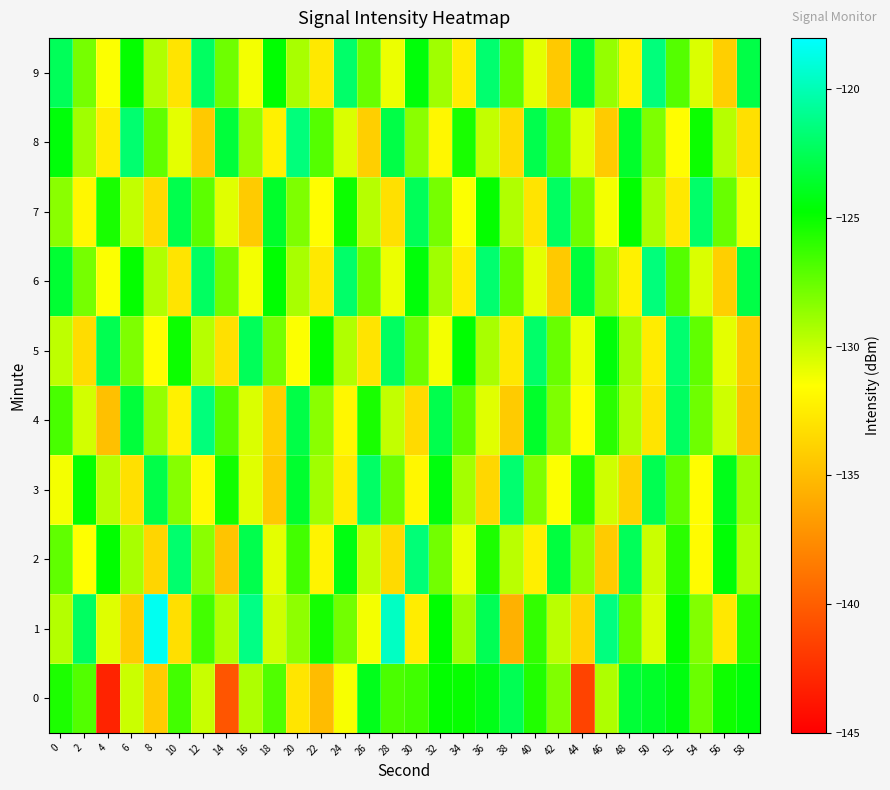

Reading left to right, list all the values displayed in this chart.

0: 0=-125.5	2=-126.9	4=-143.1	6=-130.1	8=-134.2	10=-126.5	12=-130.1	14=-140.5	16=-129.4	18=-126.9	20=-132.9	22=-135.0	24=-131.3	26=-124.1	28=-126.8	30=-126.4	32=-124.8	34=-124.9	36=-124.2	38=-122.6	40=-125.6	42=-128.1	44=-141.4	46=-129.4	48=-123.3	50=-123.6	52=-124.3	54=-127.6	56=-125.1	58=-124.5
1: 0=-129.5	2=-122.2	4=-130.7	6=-134.2	8=-118.4	10=-133.2	12=-126.5	14=-129.4	16=-121.2	18=-130.2	20=-128.5	22=-125.3	24=-127.8	26=-131.2	28=-119.6	30=-132.4	32=-124.7	34=-128.9	36=-122.5	38=-135.6	40=-126.1	42=-129.7	44=-133.8	46=-121.4	48=-127.3	50=-130.5	52=-124.9	54=-128.2	56=-132.7	58=-125.8
2: 0=-127.3	2=-131.5	4=-124.8	6=-129.2	8=-133.7	10=-121.9	12=-128.4	14=-134.6	16=-122.7	18=-130.8	20=-126.5	22=-132.1	24=-124.3	26=-129.9	28=-133.4	30=-121.6	32=-127.8	34=-131.0	36=-125.5	38=-129.7	40=-132.3	42=-123.1	44=-128.6	46=-134.2	48=-122.4	50=-130.1	52=-125.9	54=-131.7	56=-124.6	58=-129.4
3: 0=-131.2	2=-124.9	4=-129.6	6=-133.1	8=-122.8	10=-128.3	12=-131.8	14=-125.2	16=-130.7	18=-134.3	20=-123.5	22=-129.0	24=-132.5	26=-122.1	28=-127.6	30=-131.9	32=-124.4	34=-129.1	36=-133.6	38=-121.8	40=-128.1	42=-131.4	44=-125.7	46=-130.2	48=-133.9	50=-122.6	52=-127.3	54=-131.6	56=-124.1	58=-128.8
4: 0=-126.7	2=-130.3	4=-134.8	6=-123.2	8=-128.7	10=-132.2	12=-121.5	14=-127.0	16=-130.5	18=-134.0	20=-122.9	22=-128.4	24=-131.9	26=-125.4	28=-129.9	30=-133.4	32=-122.7	34=-127.2	36=-130.7	38=-134.2	40=-123.6	42=-128.1	44=-131.6	46=-125.9	48=-129.4	50=-132.9	52=-122.2	54=-127.7	56=-130.2	58=-134.7
5: 0=-129.8	2=-133.3	4=-122.6	6=-128.1	8=-131.6	10=-125.1	12=-129.6	14=-133.1	16=-122.4	18=-127.9	20=-131.4	22=-124.9	24=-129.4	26=-132.9	28=-122.2	30=-127.7	32=-131.2	34=-124.7	36=-129.2	38=-132.7	40=-122.0	42=-127.5	44=-131.0	46=-124.5	48=-129.0	50=-132.5	52=-121.8	54=-127.3	56=-130.8	58=-134.3
6: 0=-123.4	2=-127.9	4=-131.4	6=-124.9	8=-129.4	10=-132.9	12=-122.2	14=-127.7	16=-131.2	18=-124.7	20=-129.2	22=-132.7	24=-122.0	26=-127.5	28=-131.0	30=-124.5	32=-129.0	34=-132.5	36=-121.8	38=-127.3	40=-130.8	42=-134.3	44=-123.2	46=-128.7	48=-132.2	50=-121.5	52=-127.0	54=-130.5	56=-134.0	58=-122.9
7: 0=-128.4	2=-131.9	4=-125.4	6=-129.9	8=-133.4	10=-122.7	12=-127.2	14=-130.7	16=-134.2	18=-123.6	20=-128.1	22=-131.6	24=-125.1	26=-129.6	28=-133.1	30=-122.4	32=-127.9	34=-131.4	36=-124.9	38=-129.4	40=-132.9	42=-122.2	44=-127.7	46=-131.2	48=-124.7	50=-129.2	52=-132.7	54=-122.0	56=-127.5	58=-131.0
8: 0=-124.5	2=-129.0	4=-132.5	6=-121.8	8=-127.3	10=-130.8	12=-134.3	14=-123.2	16=-128.7	18=-132.2	20=-121.5	22=-127.0	24=-130.5	26=-134.0	28=-122.9	30=-128.4	32=-131.9	34=-125.4	36=-129.9	38=-133.4	40=-122.7	42=-127.2	44=-130.7	46=-134.2	48=-123.6	50=-128.1	52=-131.6	54=-125.1	56=-129.6	58=-133.1
9: 0=-122.4	2=-127.9	4=-131.4	6=-124.9	8=-129.4	10=-132.9	12=-122.2	14=-127.7	16=-131.2	18=-124.7	20=-129.2	22=-132.7	24=-122.0	26=-127.5	28=-131.0	30=-124.5	32=-129.0	34=-132.5	36=-121.8	38=-127.3	40=-130.8	42=-134.3	44=-123.2	46=-128.7	48=-132.2	50=-121.5	52=-127.0	54=-130.5	56=-134.0	58=-122.9